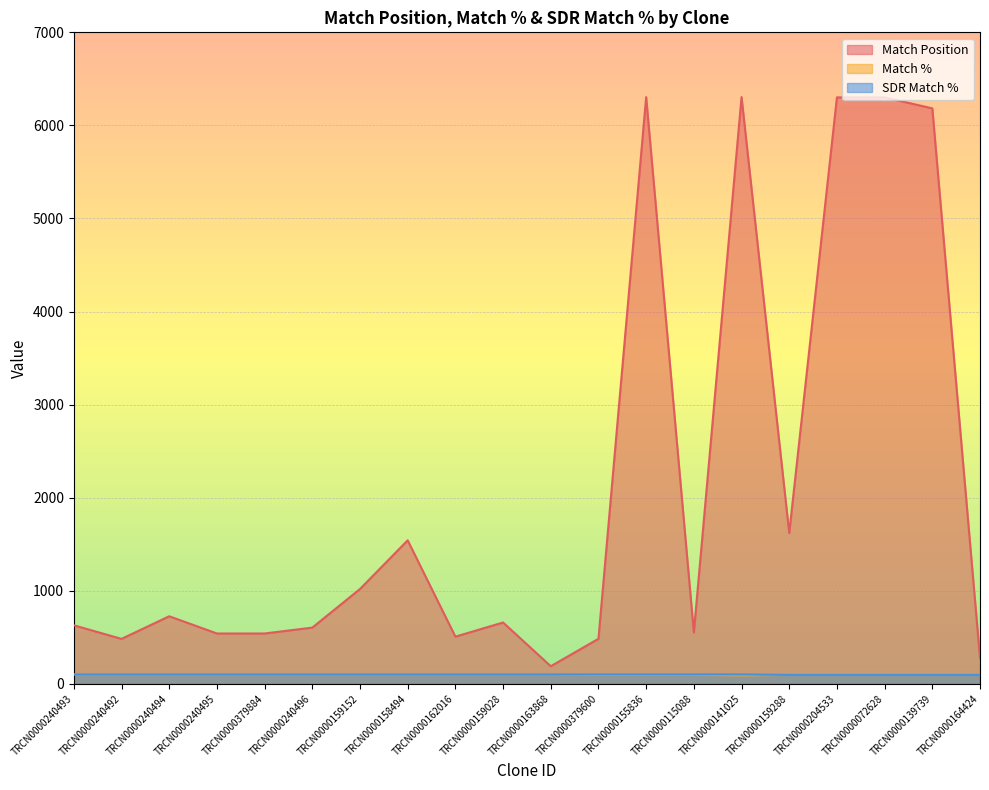

Between TRCN0000240495 and TRCN0000379600, which series saw the biggest shift?

Match Position